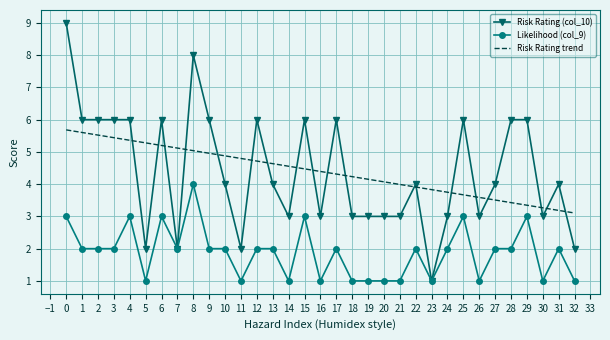

Is the value of Risk Rating (col_10) at 24 greater than the value of Risk Rating trend at 16?

No